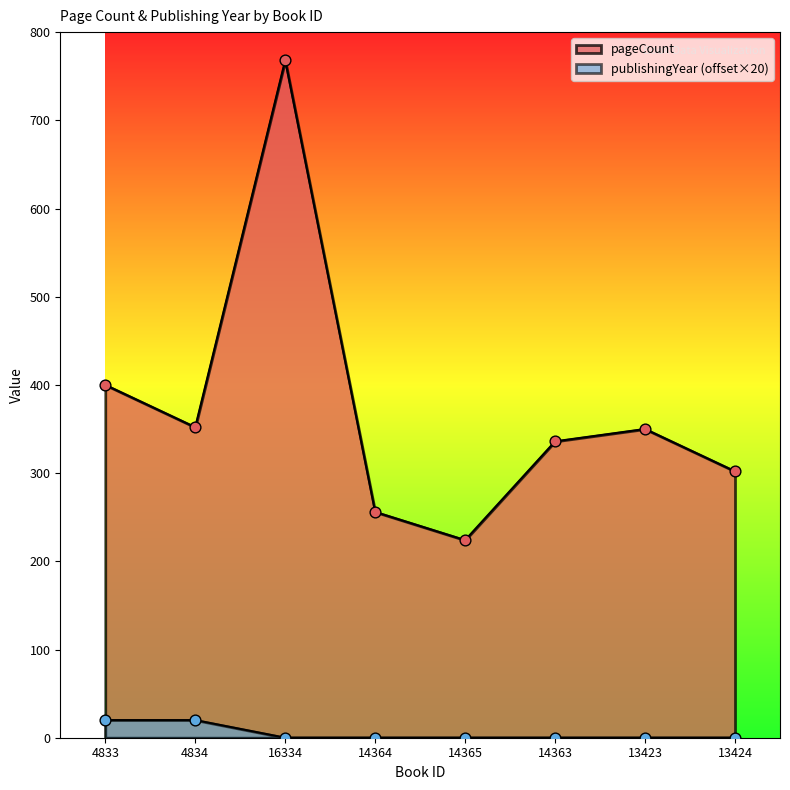

At how many categories does at least one series exceed 118?

8